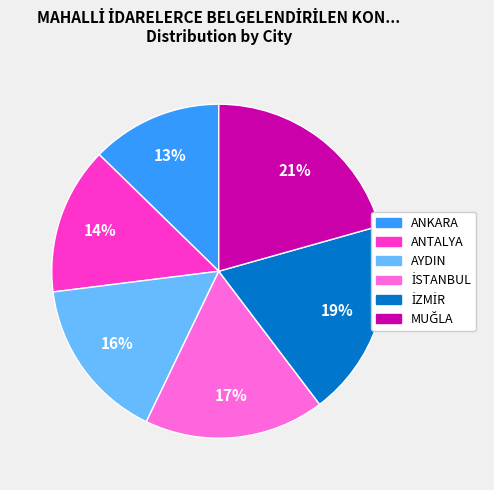

To the nearest percent, what portion does AYDIN represent?

16%